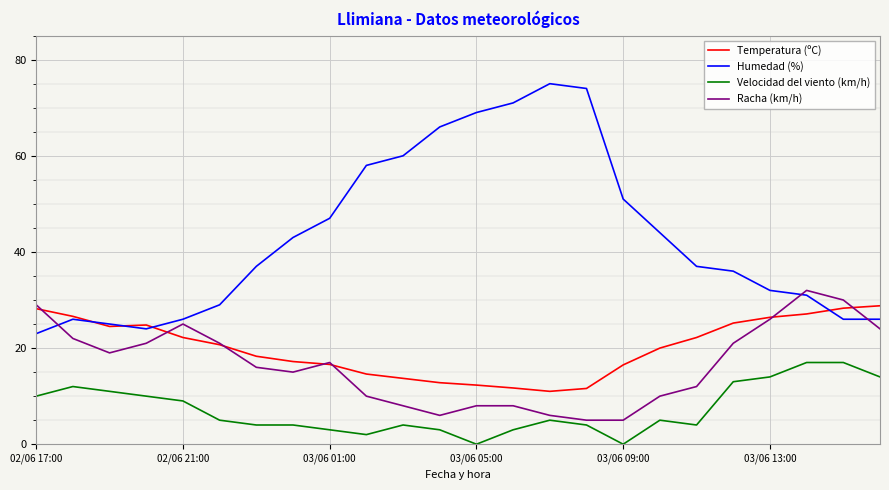

Which series has the widest spread of values?

Humedad (%)